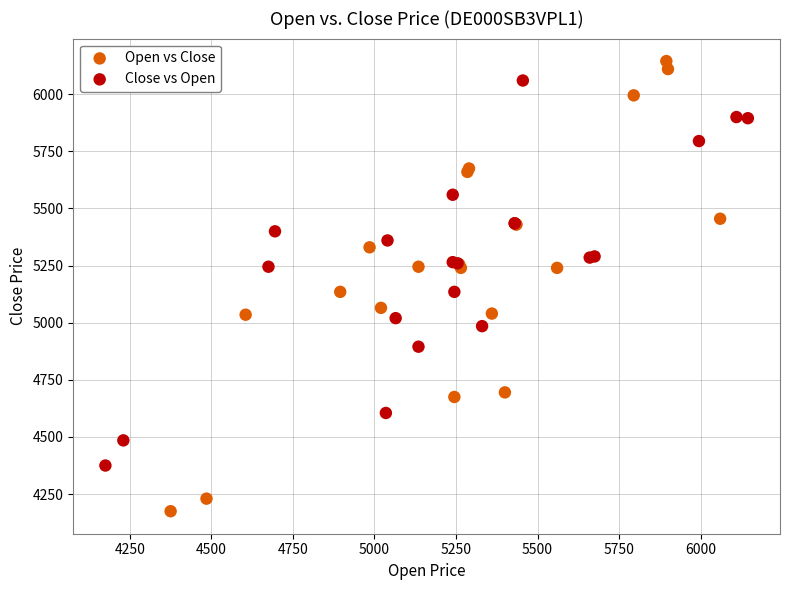

Which series contains the lowest Y value?

Open vs Close